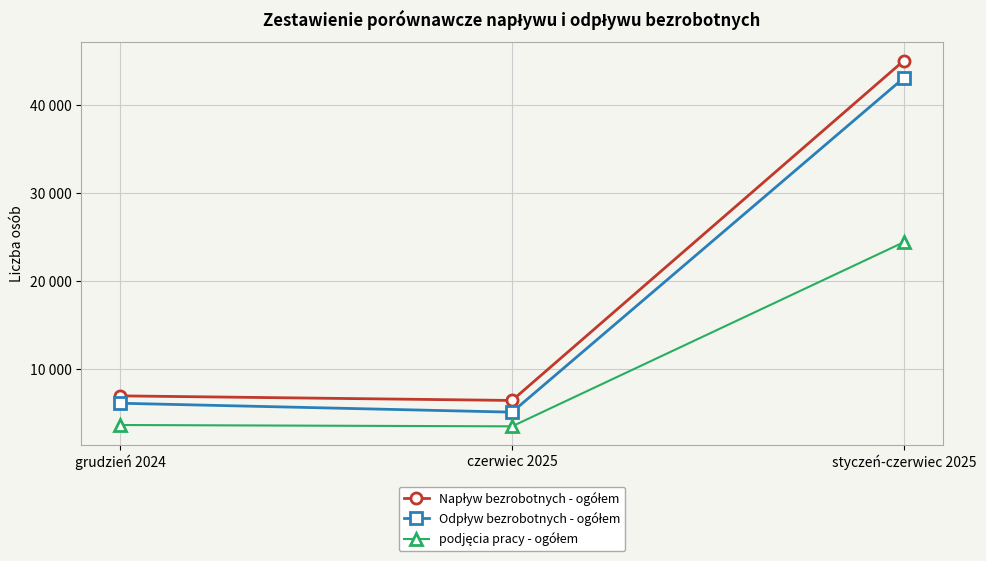

What is the sum of all Odpływ bezrobotnych - ogółem values?

54328